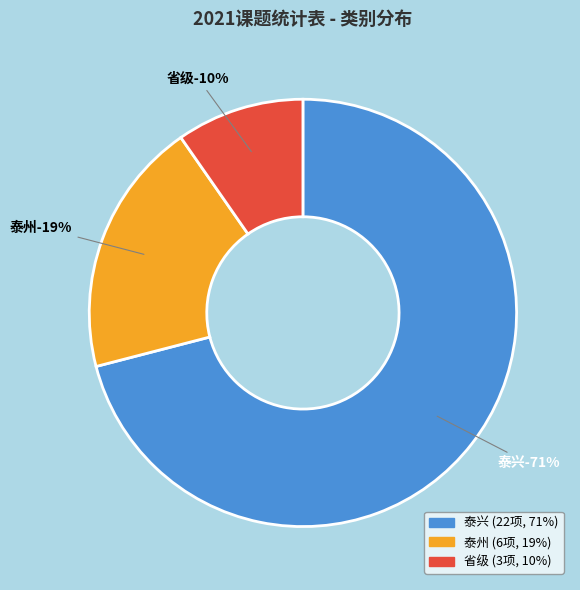

The 泰兴 slice represents 71% of the pie. True or false?

True